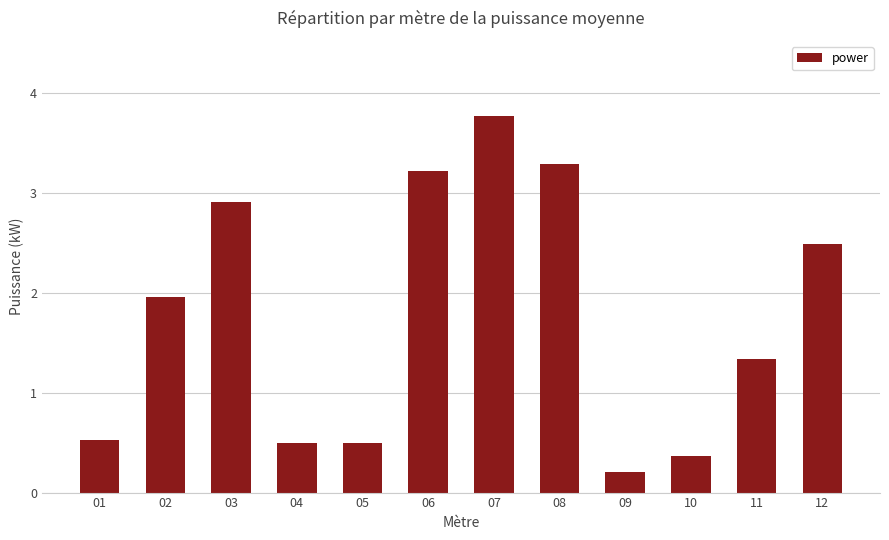

Does the chart contain stacked bars?

No